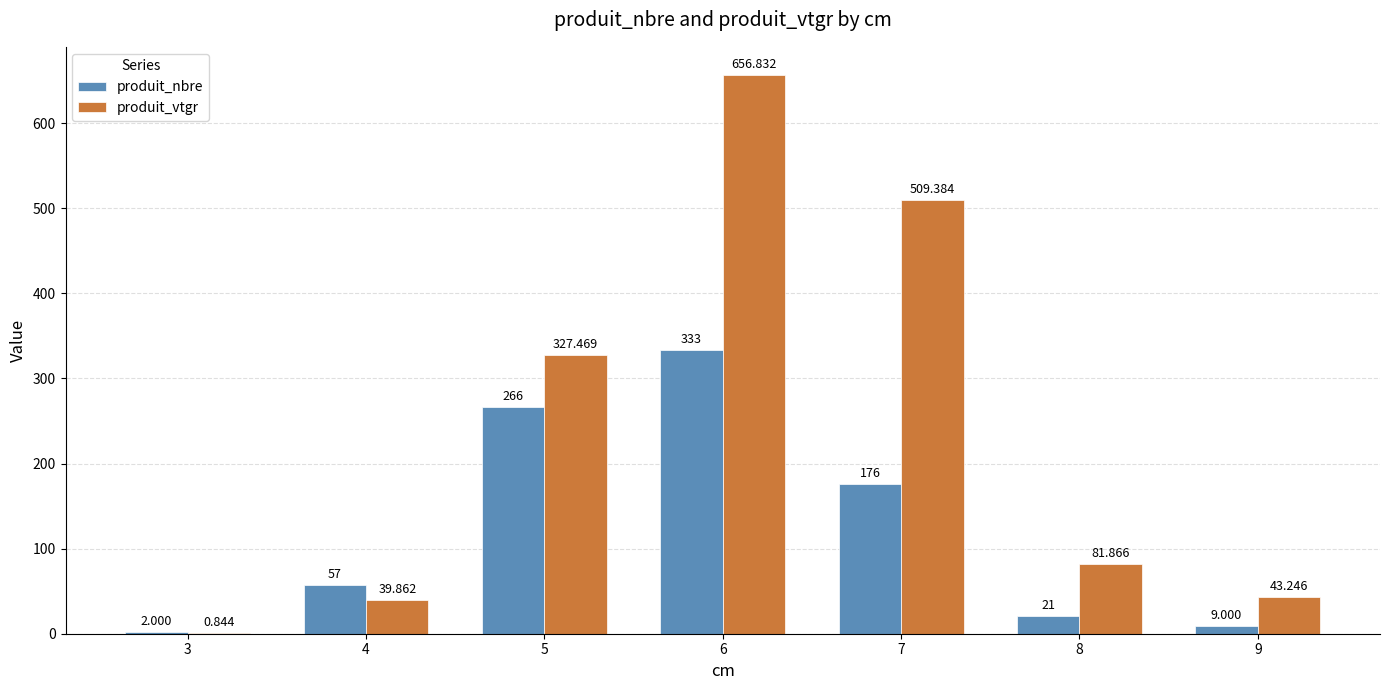

The produit_nbre series shows 9.0 at 9. True or false?

True